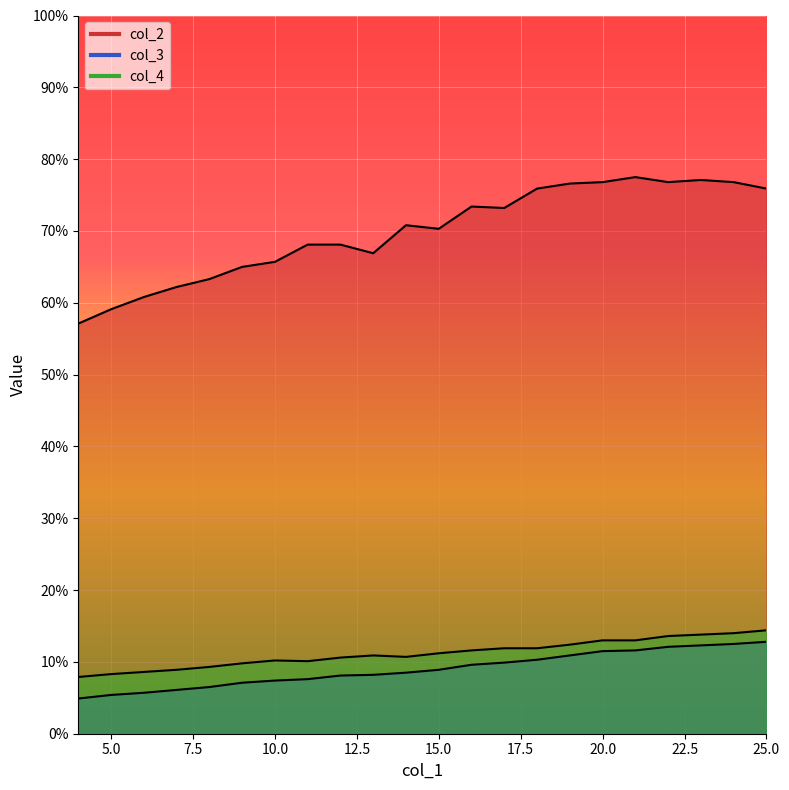

True or false: col_4 and col_3 cross at least once.

False